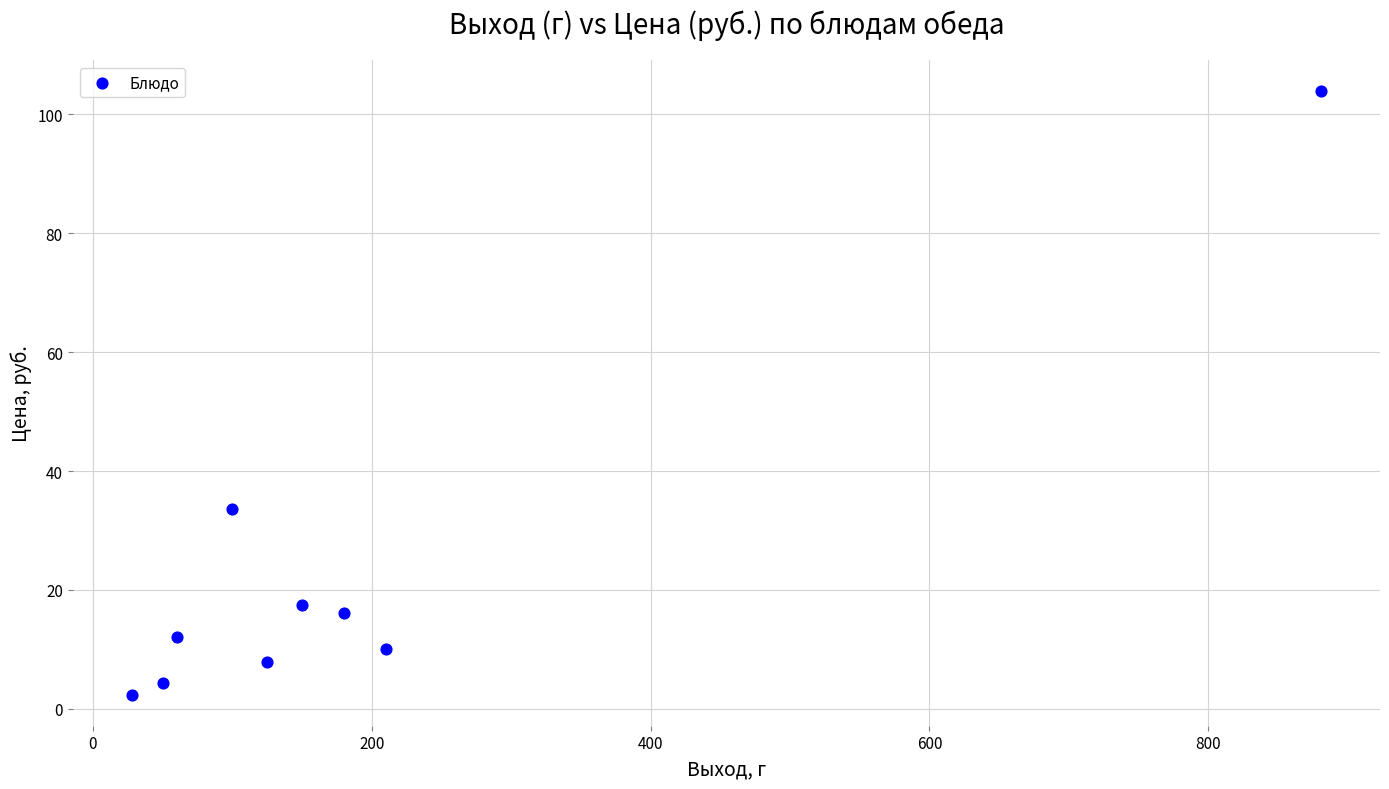

What Y value in the scatter plot is closest to 53?

33.7